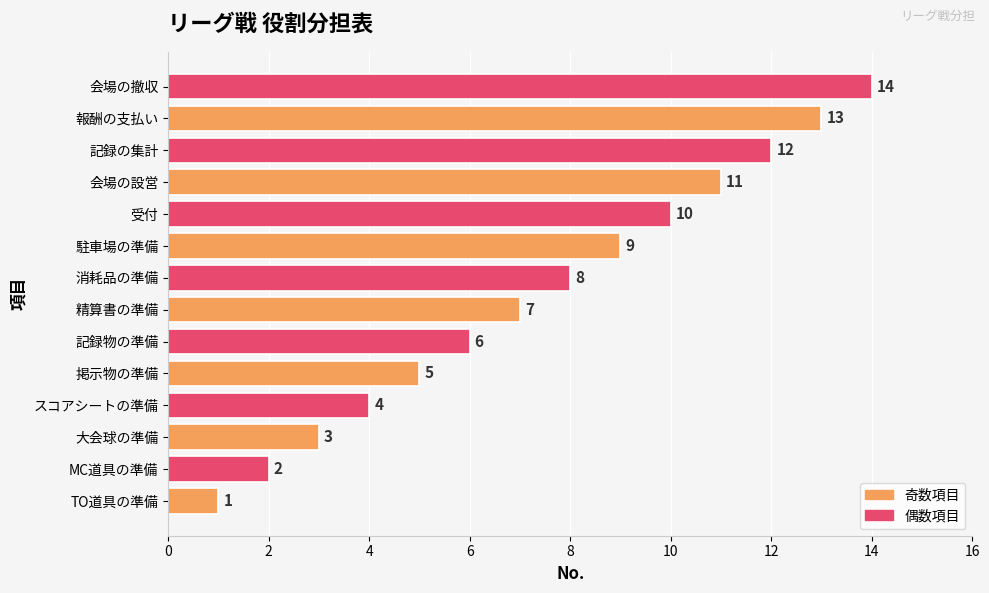

Rank the categories by value from lowest to highest.

TO道具の準備, MC道具の準備, 大会球の準備, スコアシートの準備, 掲示物の準備, 記録物の準備, 精算書の準備, 消耗品の準備, 駐車場の準備, 受付, 会場の設営, 記録の集計, 報酬の支払い, 会場の撤収